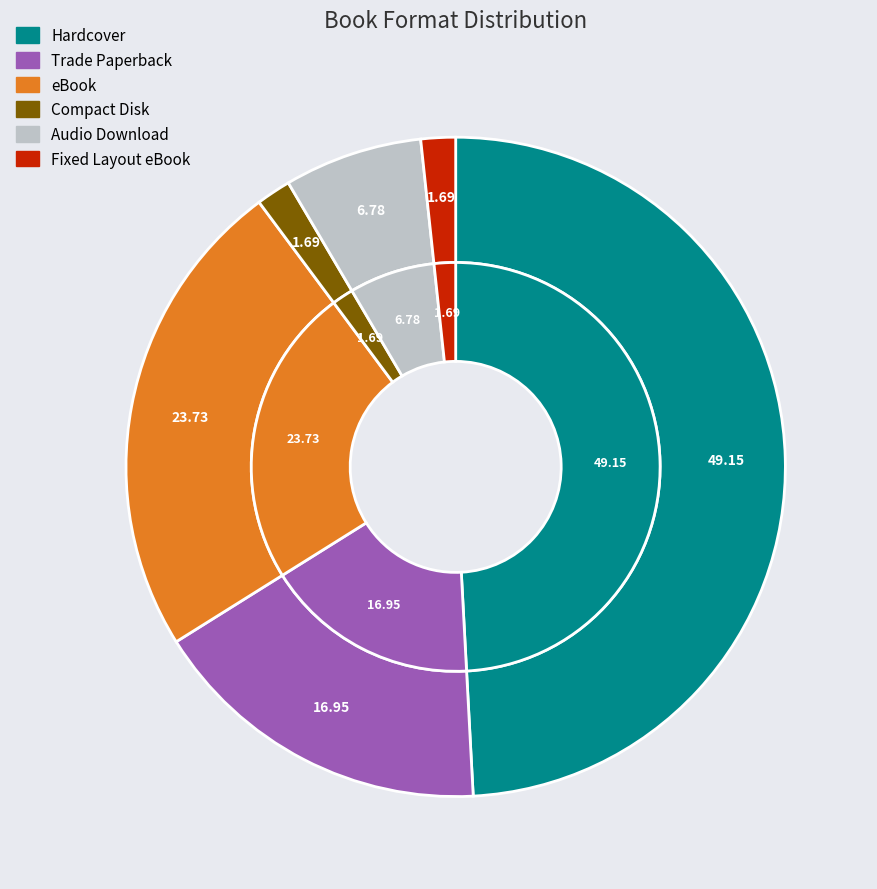

To the nearest percent, what is the combined percentage of eBook and Hardcover?

73%